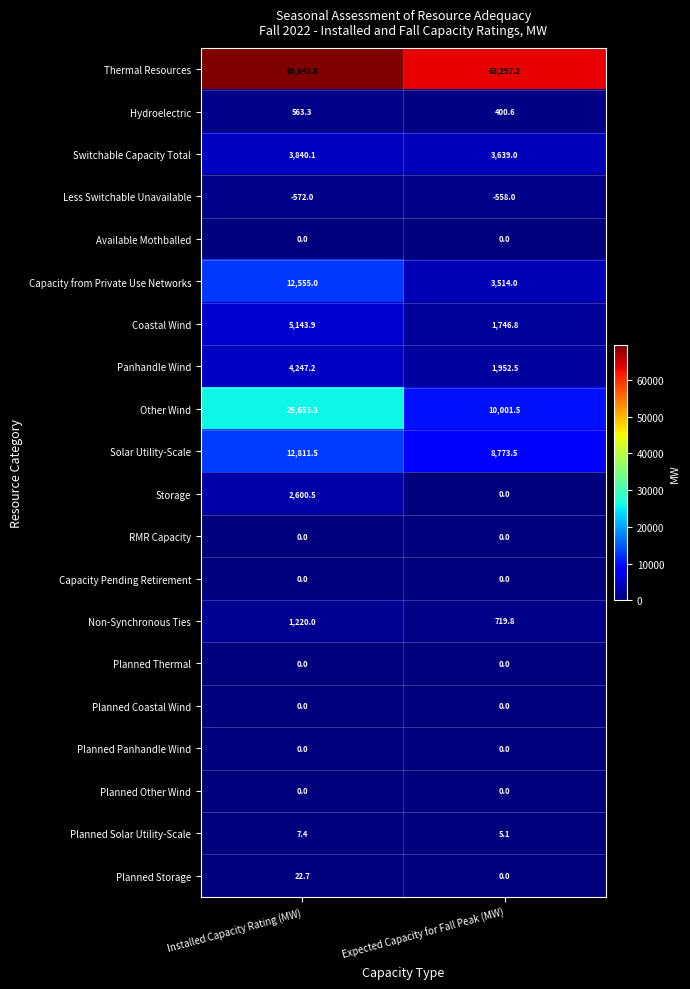

What is the spread (max minus min) of values at Expected Capacity for Fall Peak (MW)?

63855.2